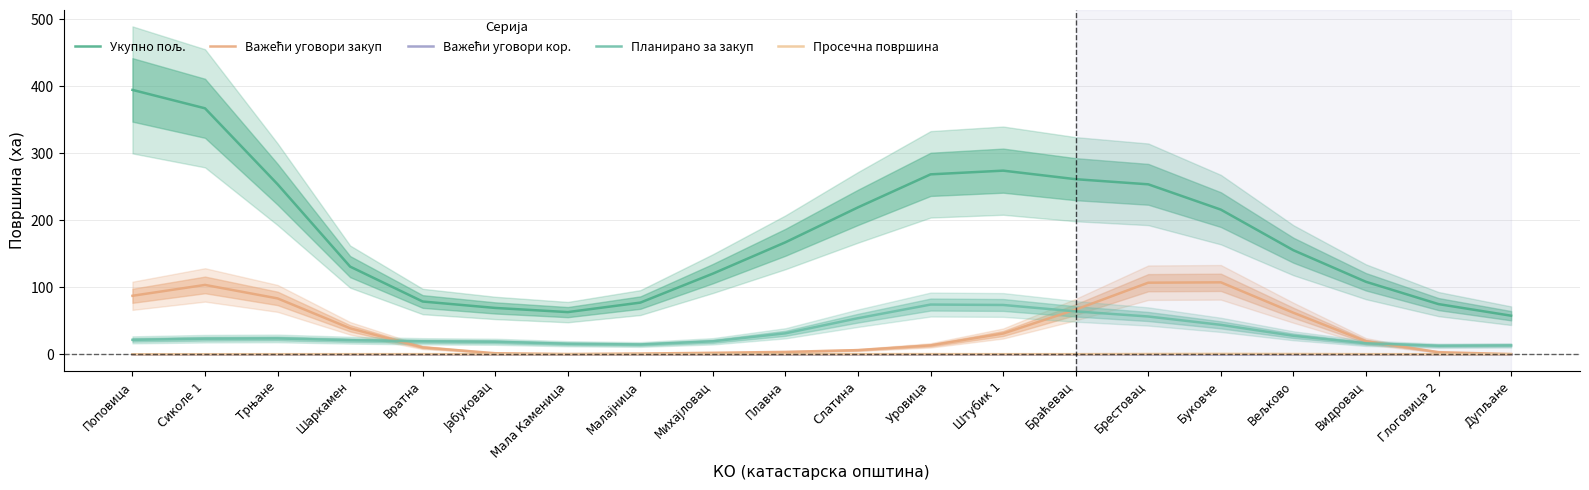

In Просечна површина, how many points are higher than both neighbors (excluding endpoints)?

3